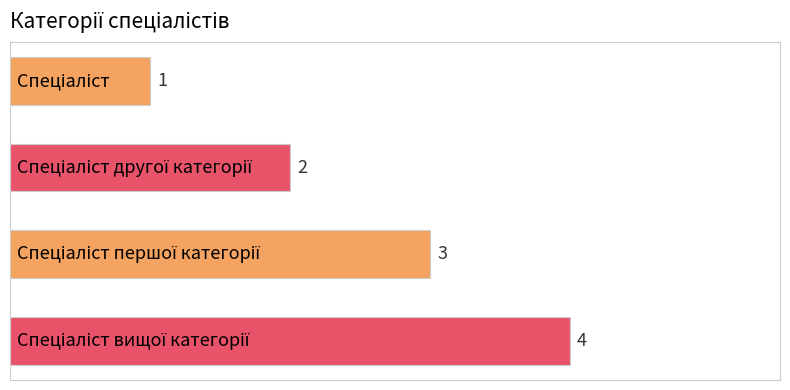

What is the greatest value displayed?

4